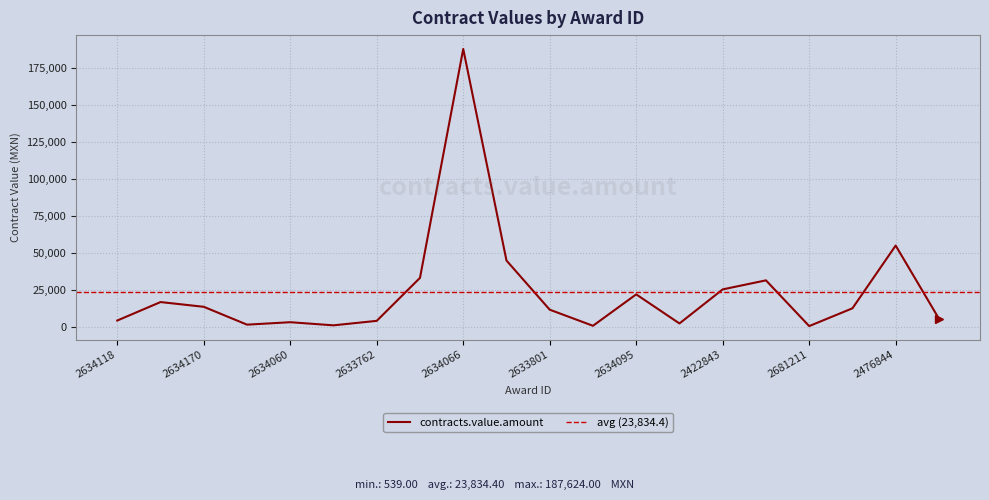

How many lines are shown in the chart?

1